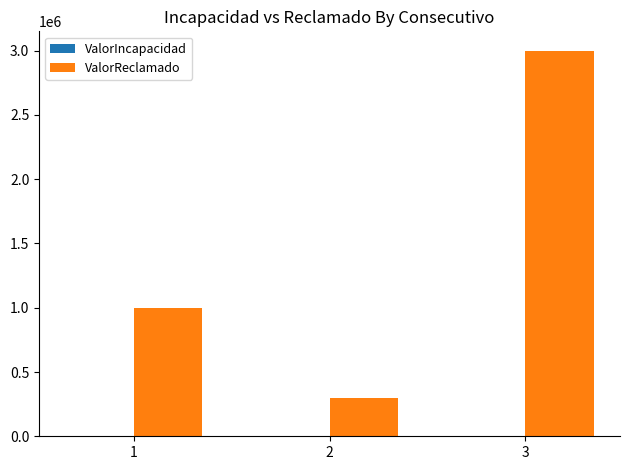

Which series has the largest total across all categories?

ValorReclamado